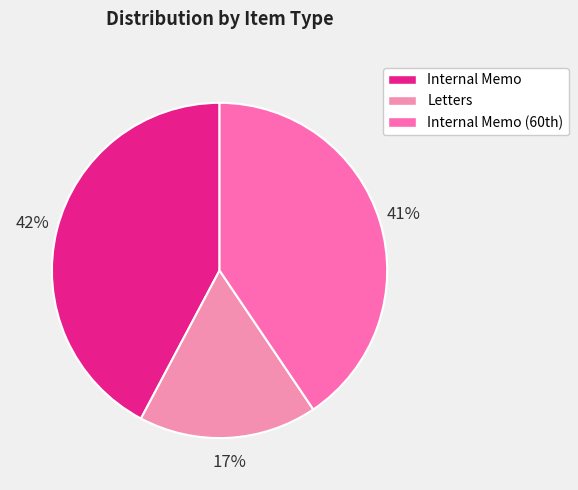

Count the number of slices in the pie.

3